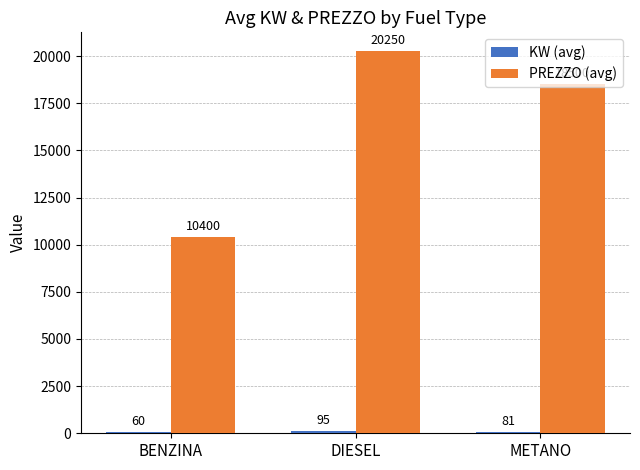

Which series changed the most between DIESEL and METANO?

PREZZO (avg)